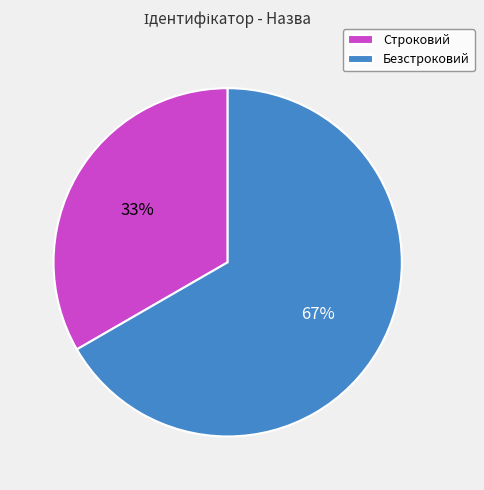

Which slice is the largest?

Безстроковий